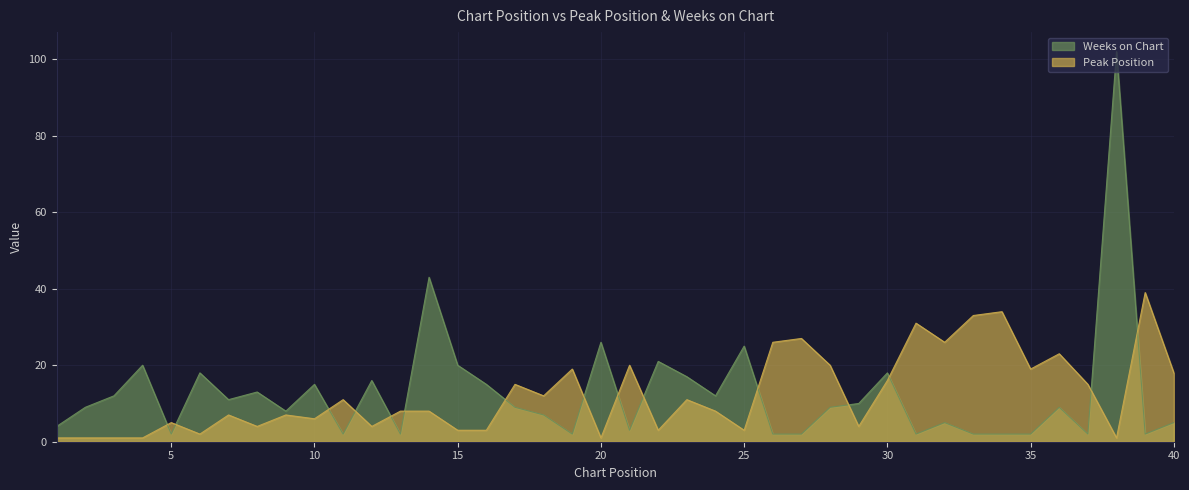

The value of Peak Position at 36 is 37. True or false?

False